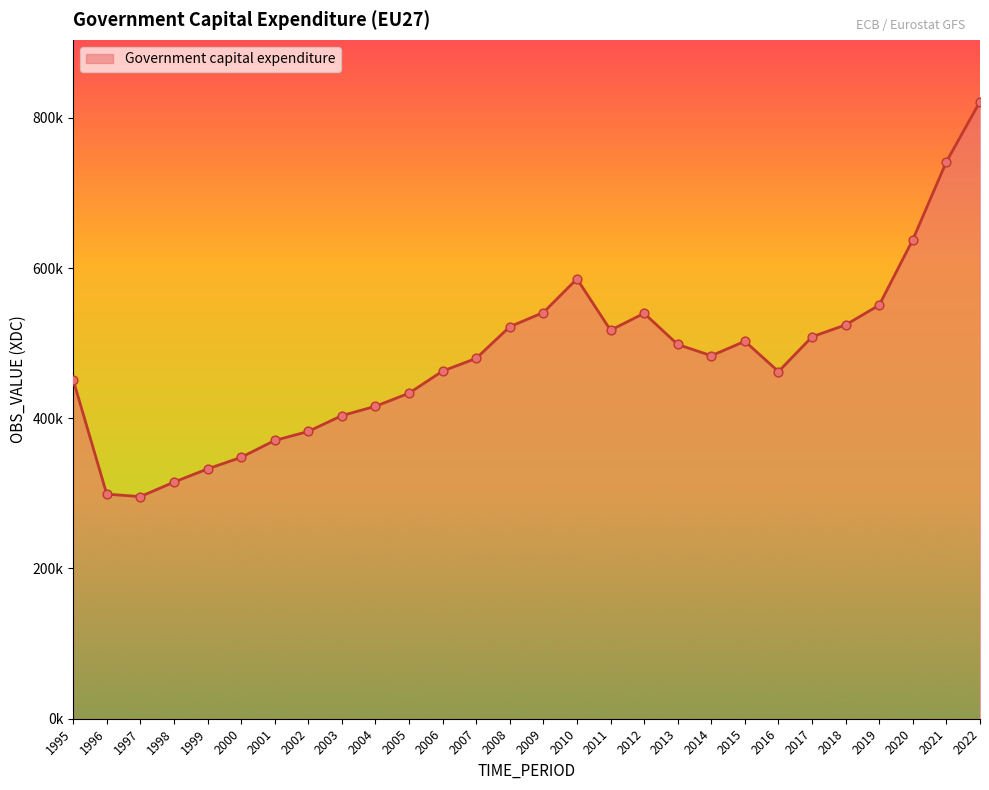

What is the change in value from 2001 to 2009?

+170365.1